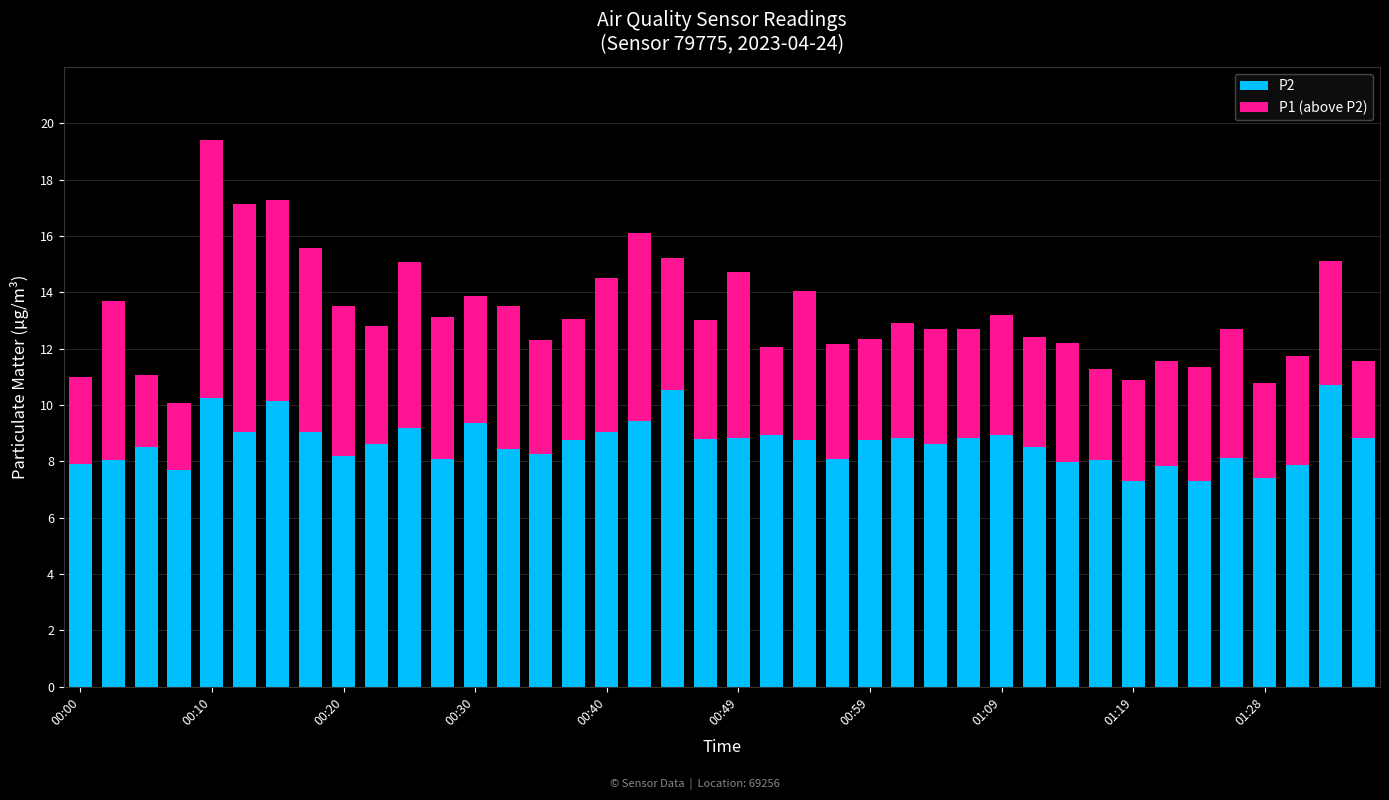

What is the highest value of the P2 series?

10.7